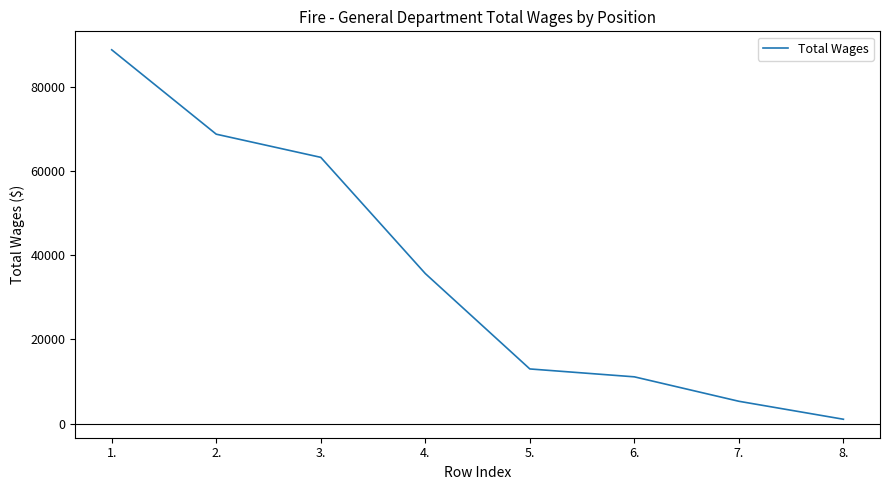

What position from the right is 5.?

4